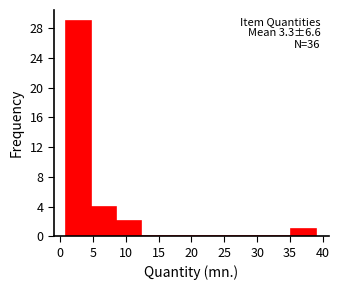

Which range on the x-axis has the tallest bar?

1.0 to 4.8